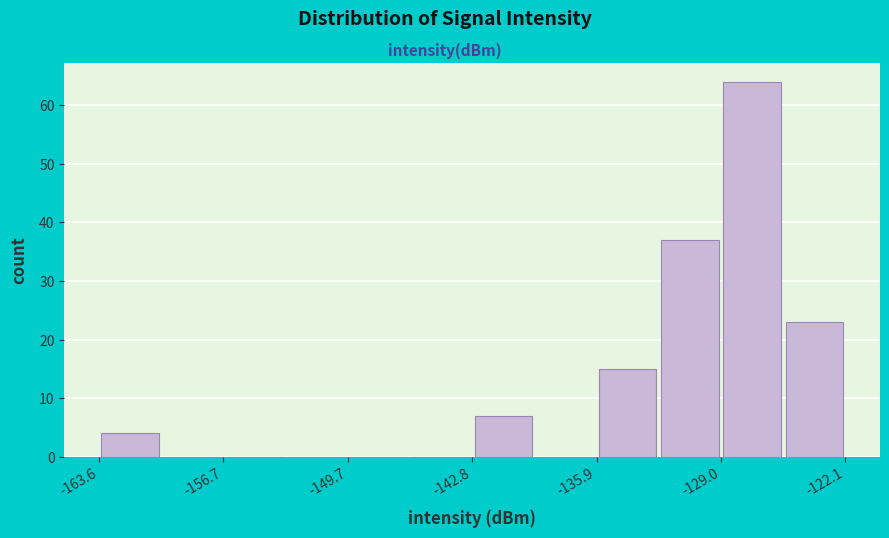

Around what value on the x-axis is the tallest bar? Give the approximate position of its centre, as read against the axis.

-127